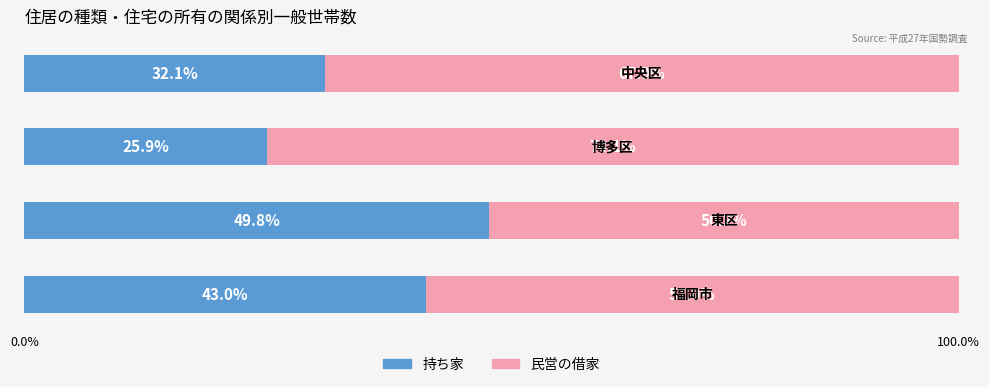

What are all the series names shown in the legend?

持ち家, 民営の借家